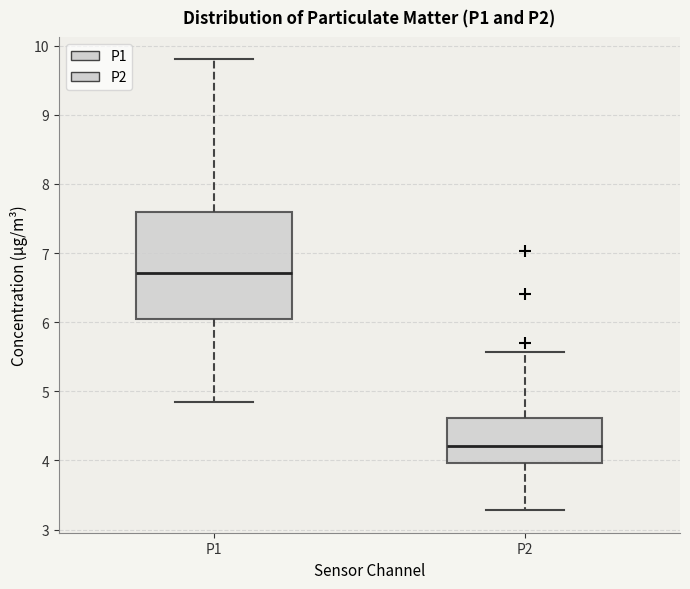

Reading left to right, transcribe this box plot: for each box, give where its median line is, the range the box spans, and where its two whiskers end, as read against the y-axis. The values are not printed on the chart, so give them approximately, as read against the axis.

P1: median 6.7, box 6.0 to 7.6, whiskers 4.9 to 9.8
P2: median 4.2, box 4.0 to 4.6, whiskers 3.3 to 5.6